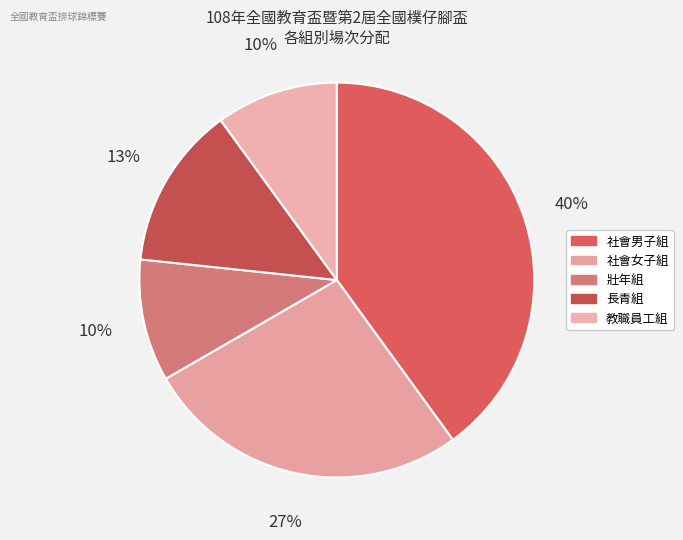

To the nearest percent, what portion does 社會女子組 represent?

27%